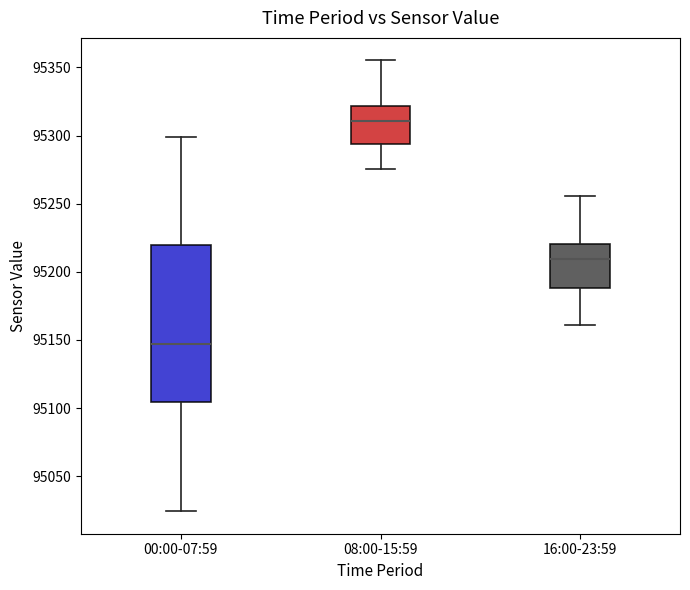

Where does the median line of the box for 00:00-07:59 sit on the y-axis? The values are not printed on the chart, so give them approximately, as read against the axis.

95145